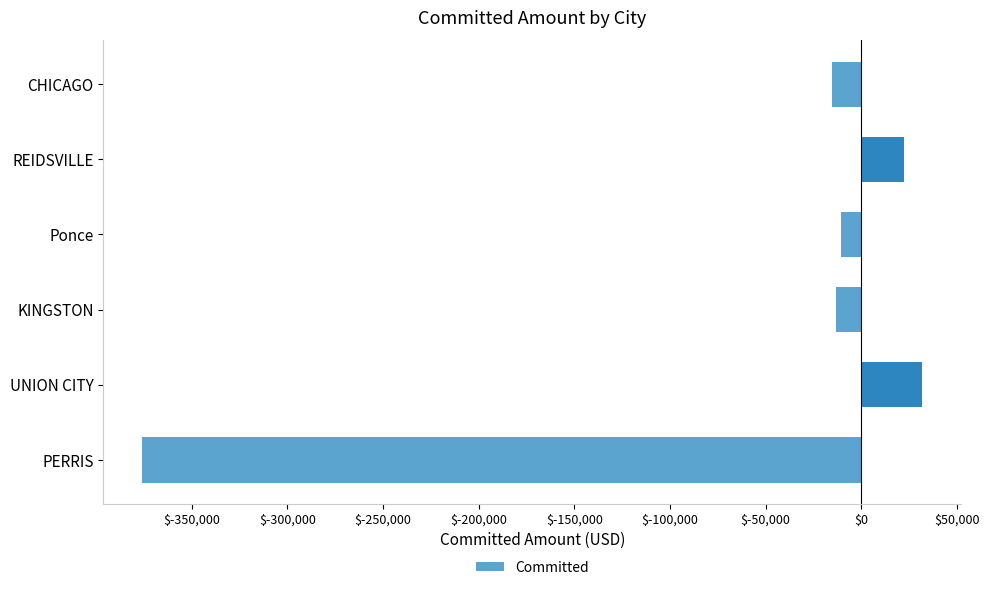

How many values are above zero?

2